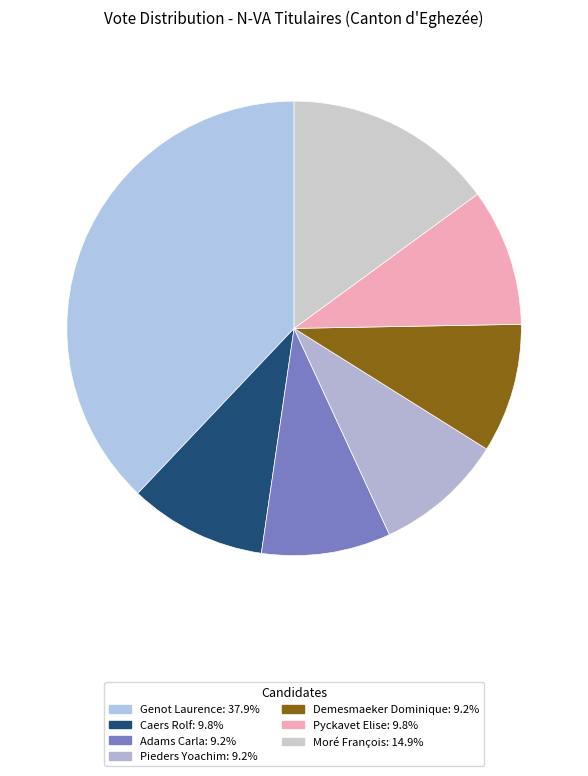

True or false: Pieders Yoachim accounts for 1% of the total.

False